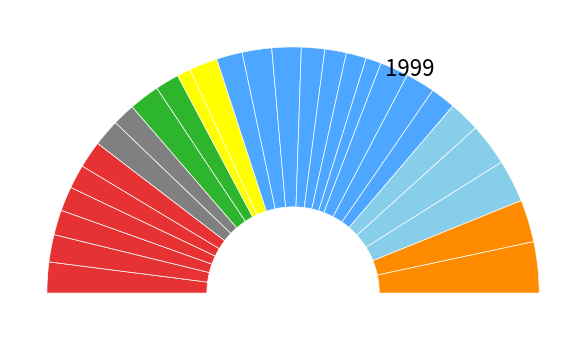

Count the number of slices in the pie.

27